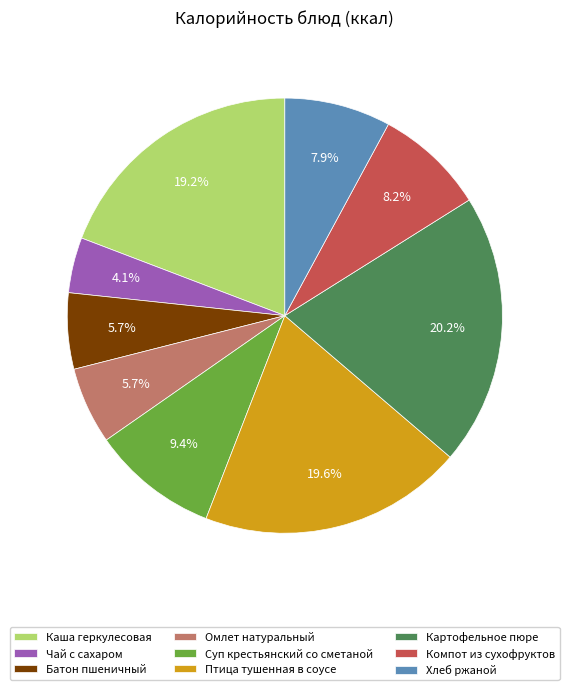

What is the ratio of the value at Хлеб ржаной to the value at Омлет натуральный?

1.4